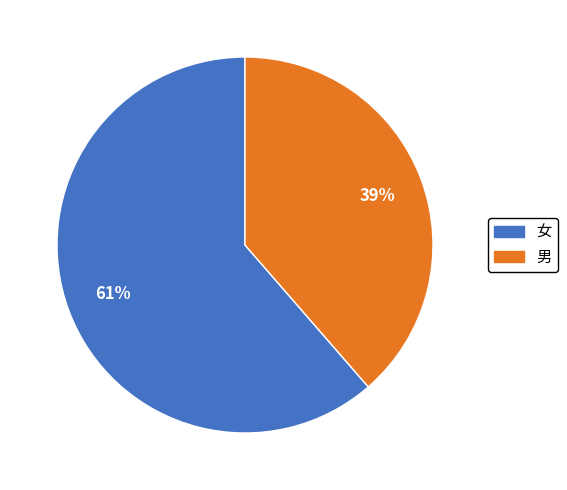

Combined, do 男 and 女 account for over 50%?

Yes